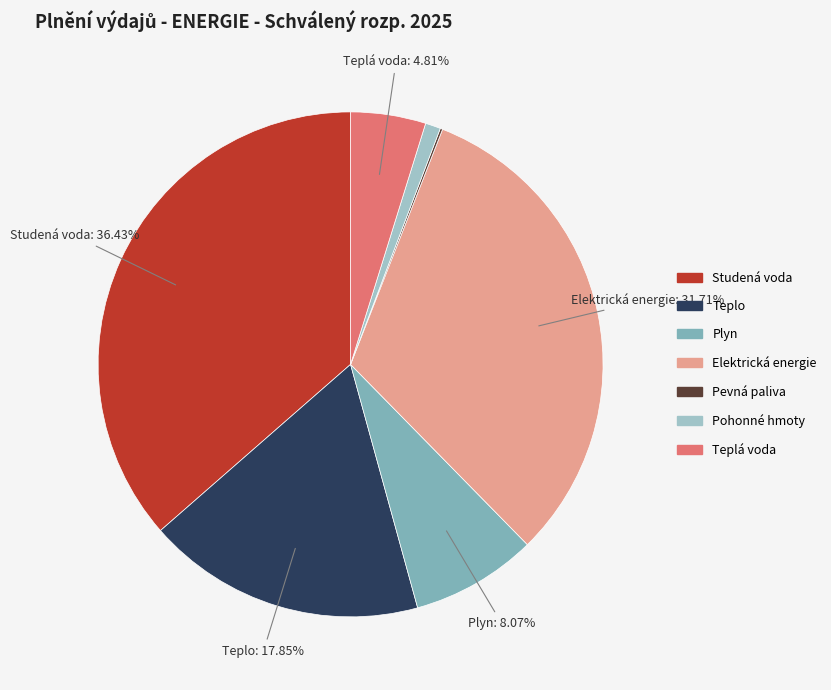

Which slice is the largest?

Studená voda